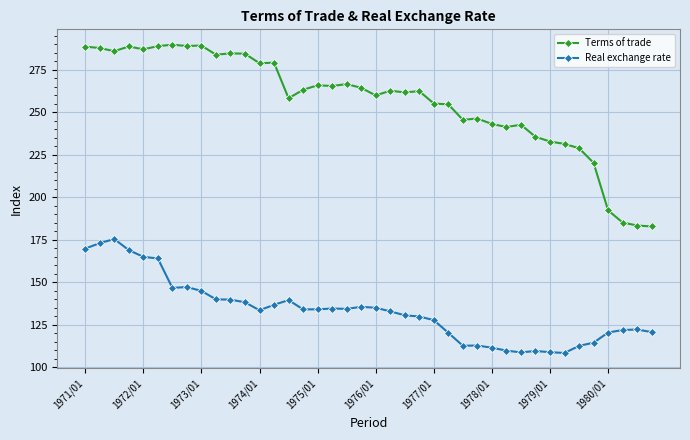

What is the smallest value displayed?

108.4